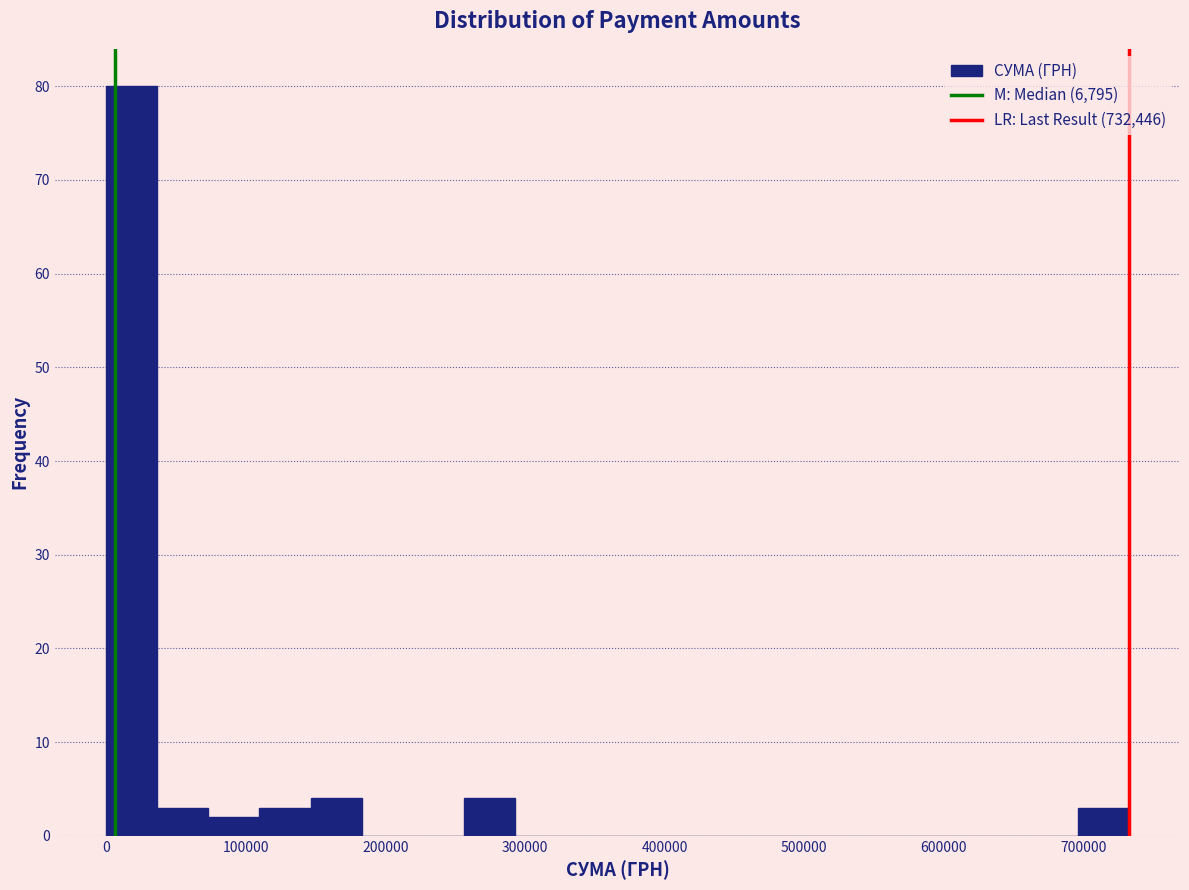

Read against the x-axis, roughly where is the centre of the tallest bar?

20000